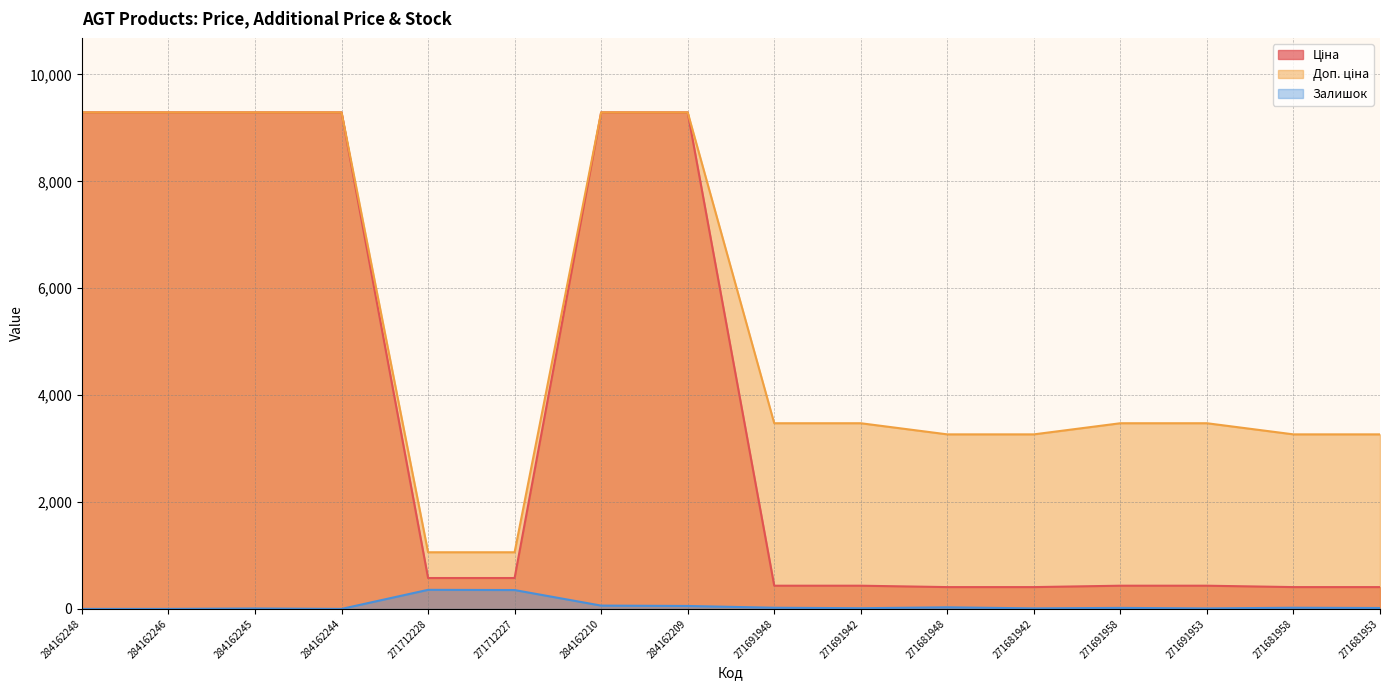

What value does the Доп. ціна series have at 284162244?

9290.5